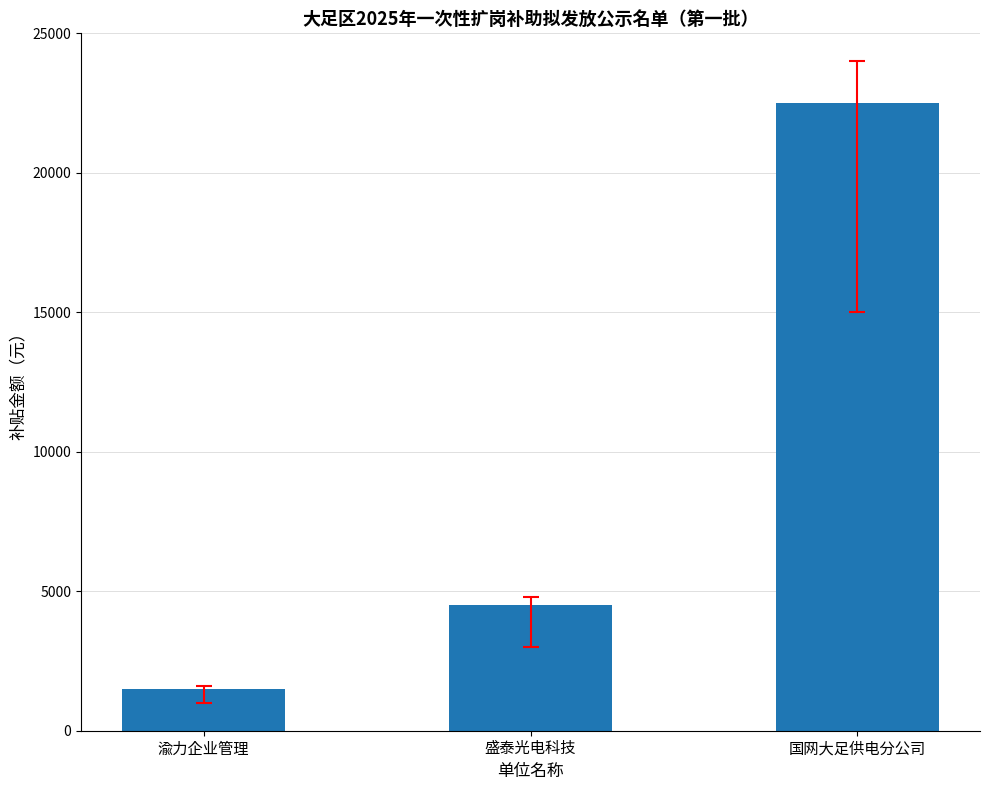

At which category does the chart reach its minimum across all series?

渝力企业管理